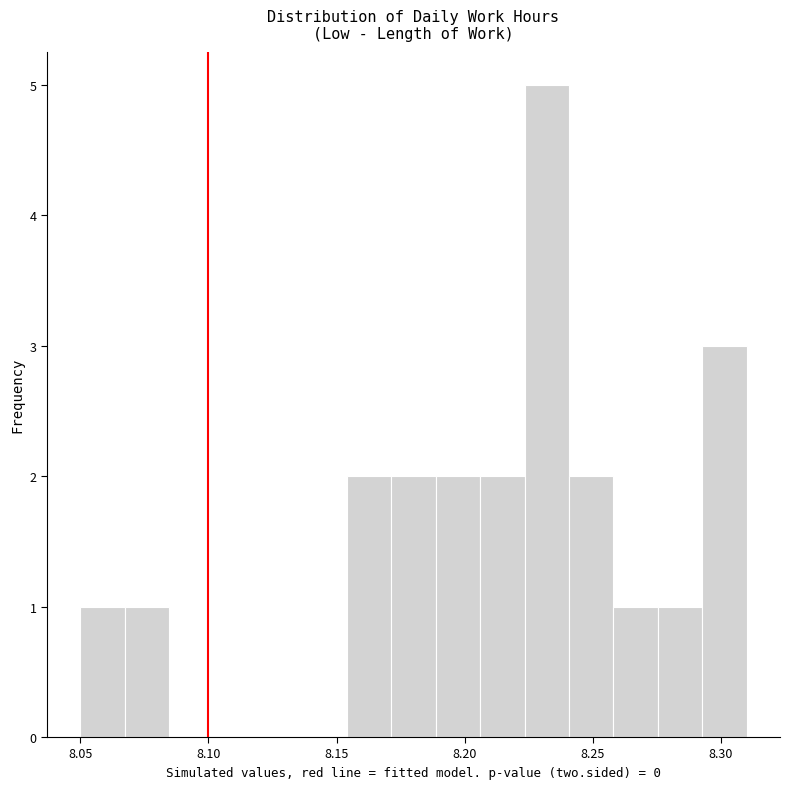

Around what value on the x-axis is the tallest bar? Give the approximate position of its centre, as read against the axis.

8.230